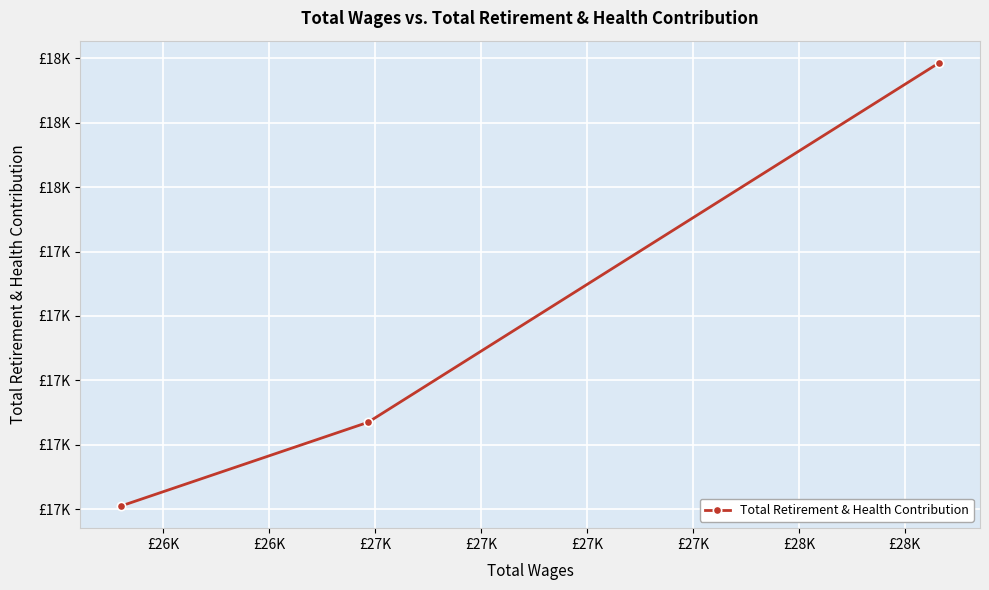

What is the value of the 3rd point from the left?

18193